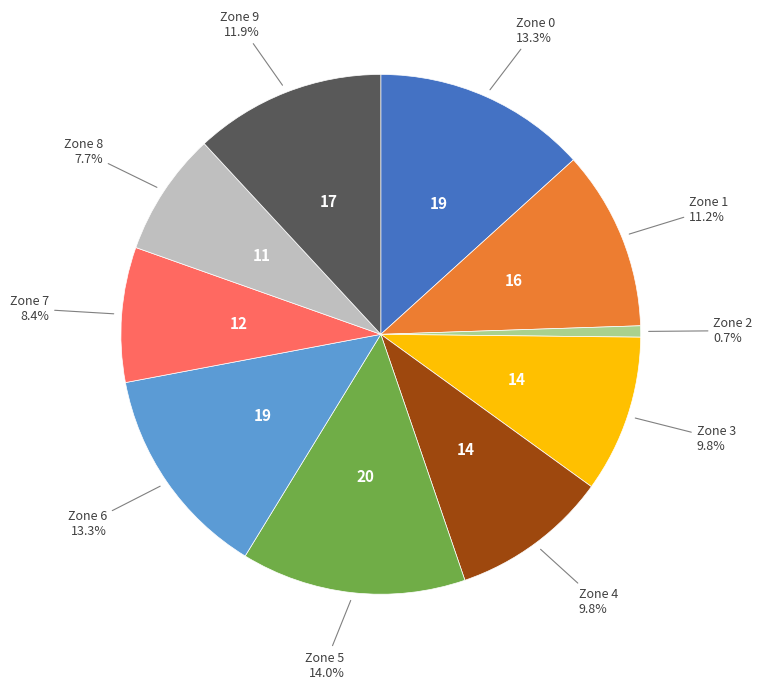

Is there a majority slice in this chart?

No